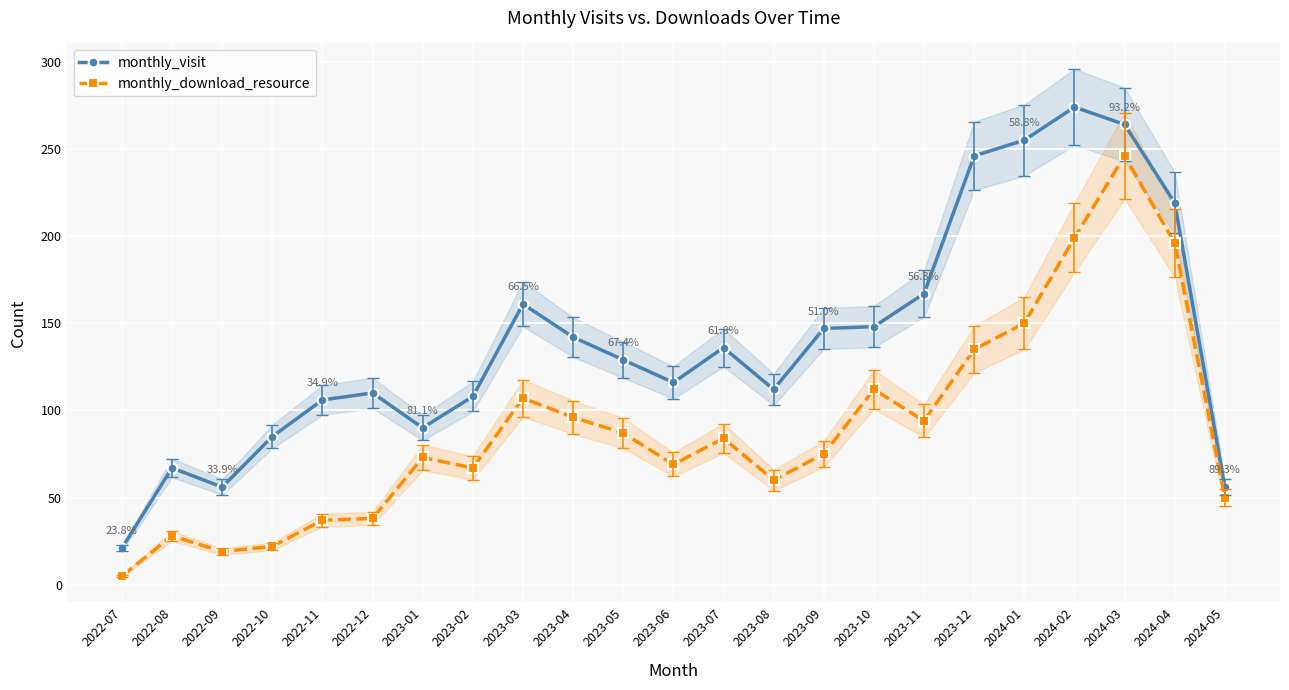

Between 2022-11 and 2023-04, which is larger?

2023-04